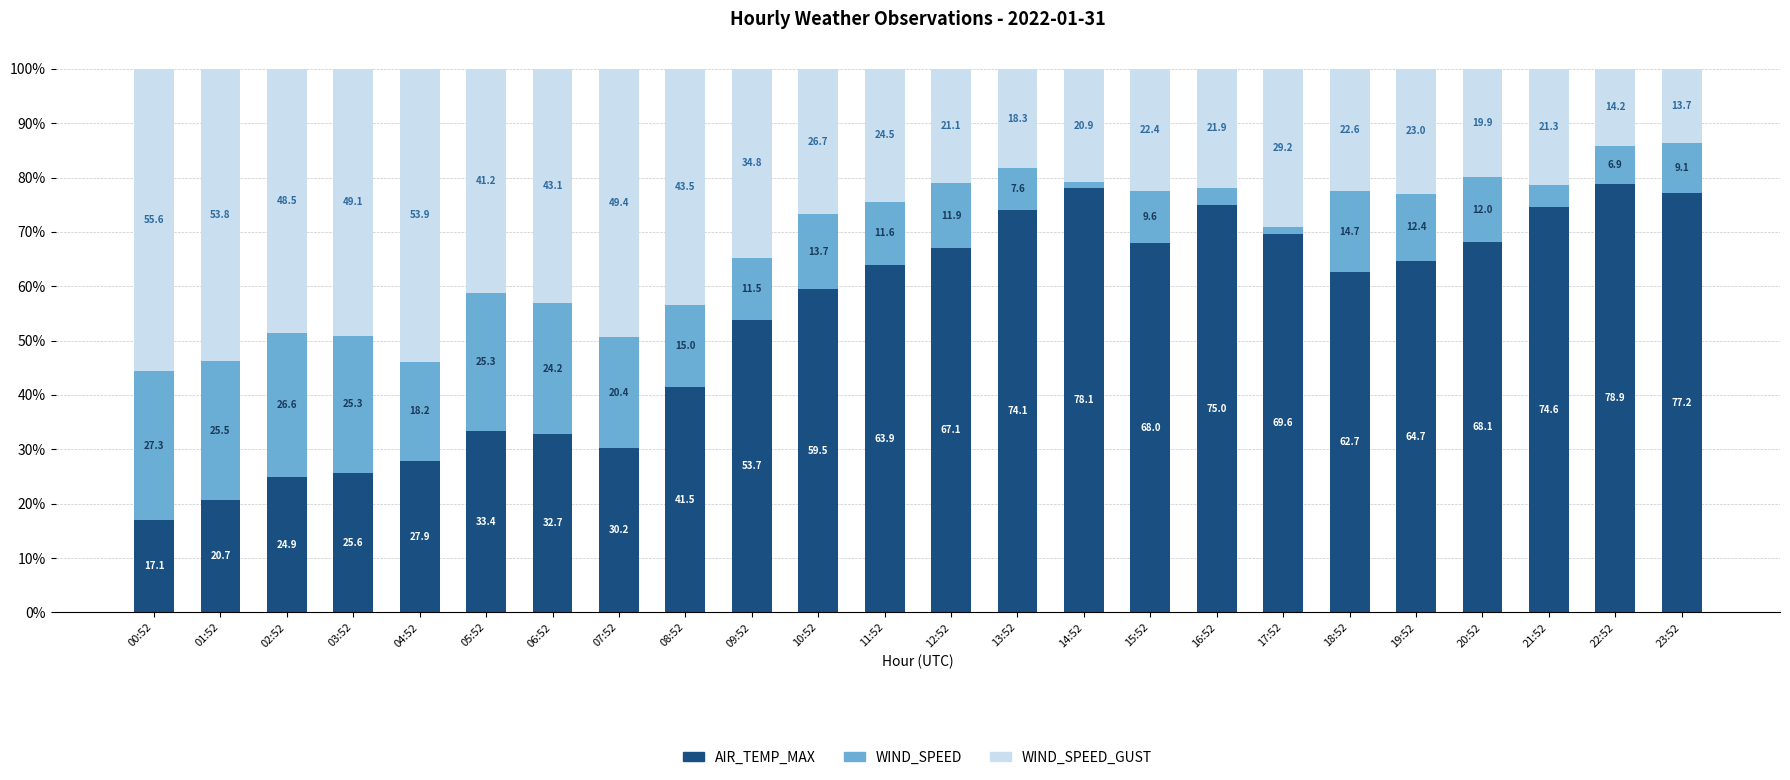

Is it true that AIR_TEMP_MAX equals 118.5 at 16:52?

False